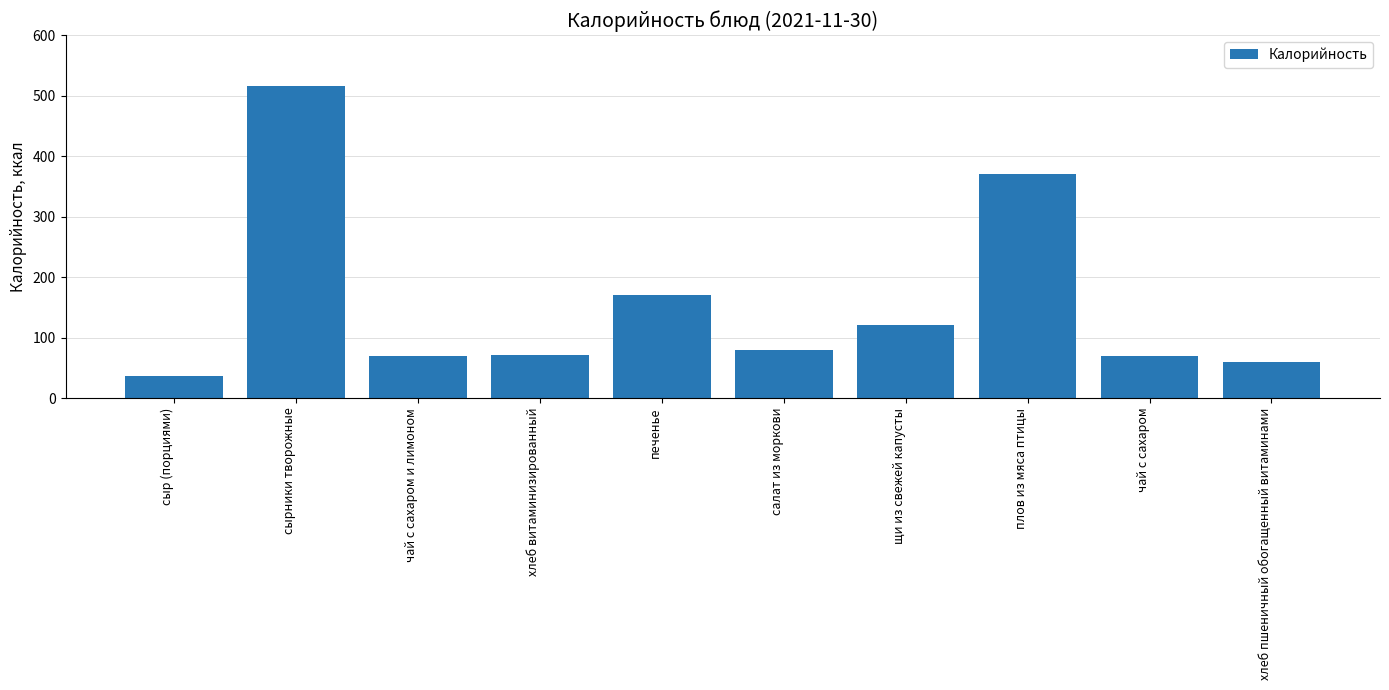

How many data points are less than 80?

5